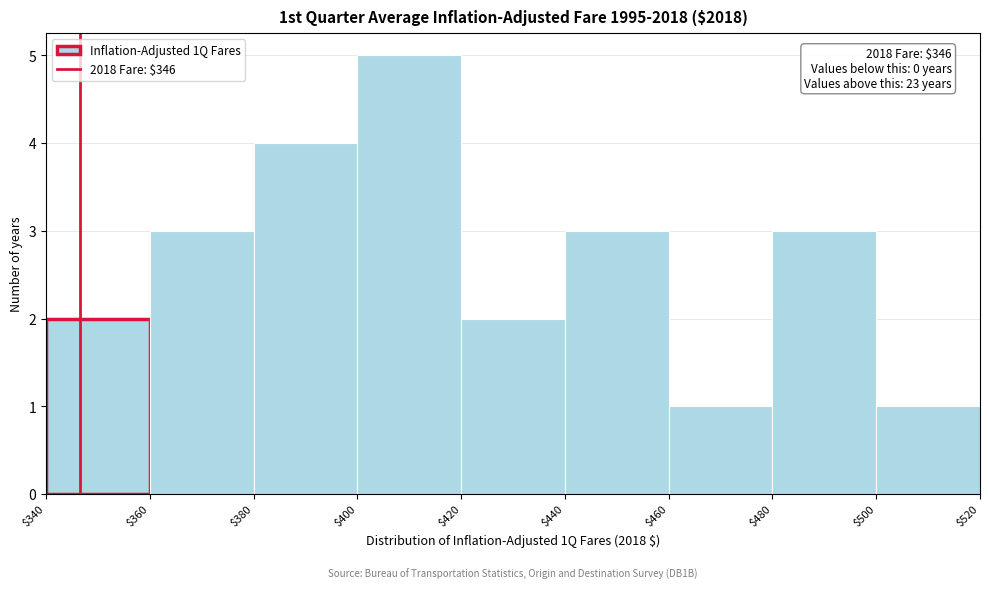

Over which range of the x-axis is the bar tallest?

$400 to $420